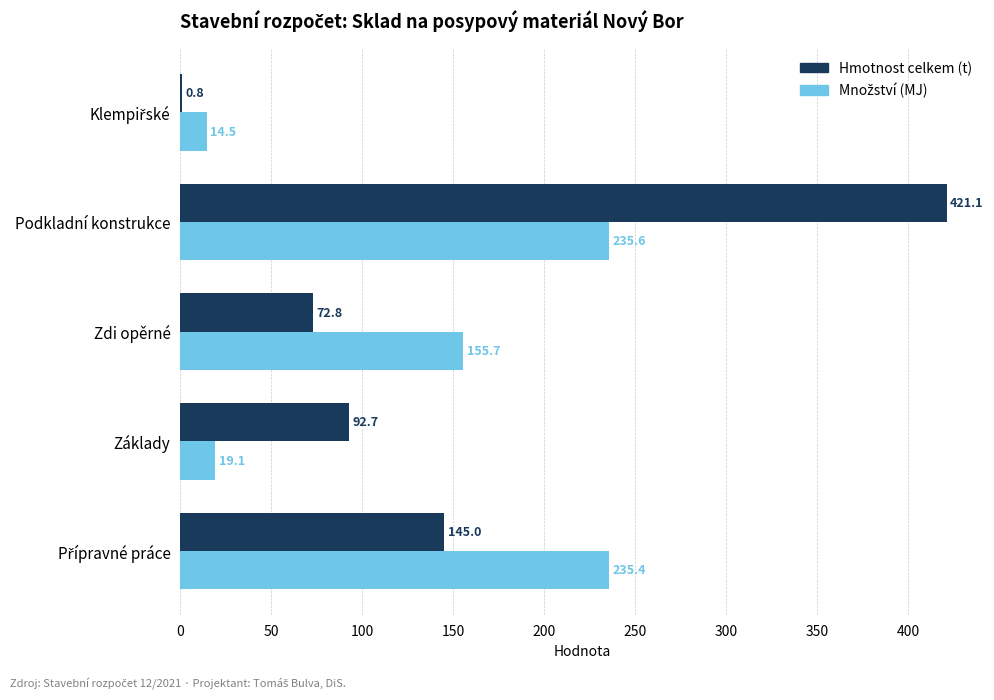

What is the greatest value displayed?

421.1